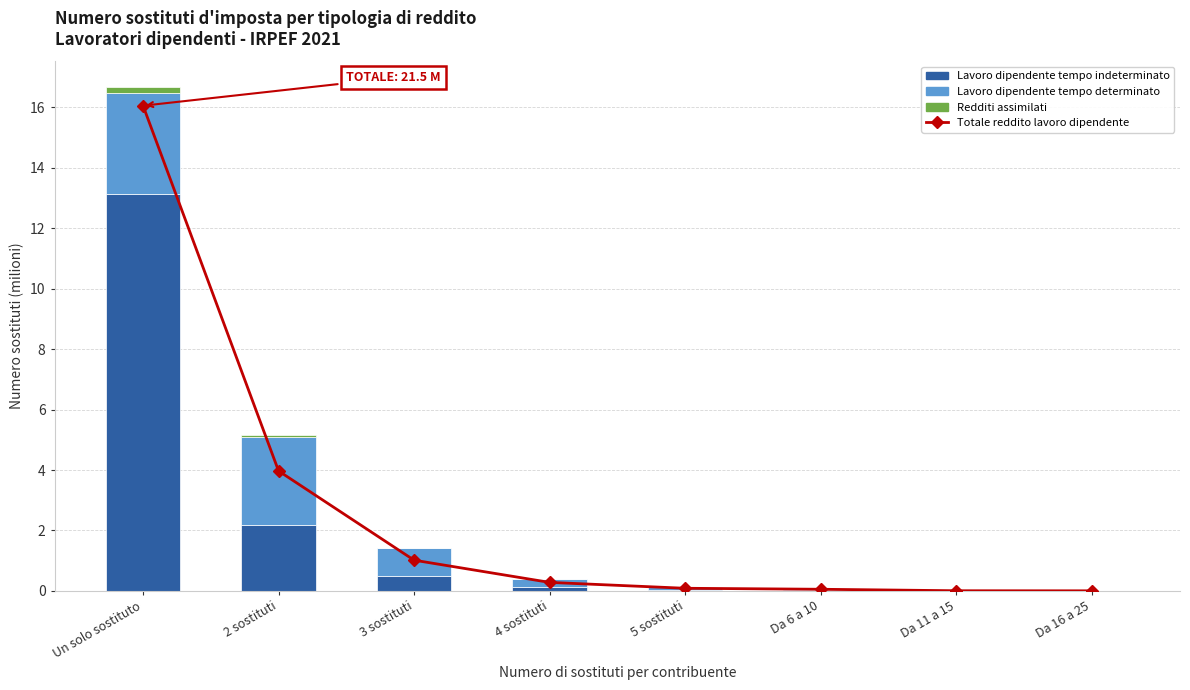

Which series has the largest range (max minus min)?

Totale reddito lavoro dipendente (Freq.)